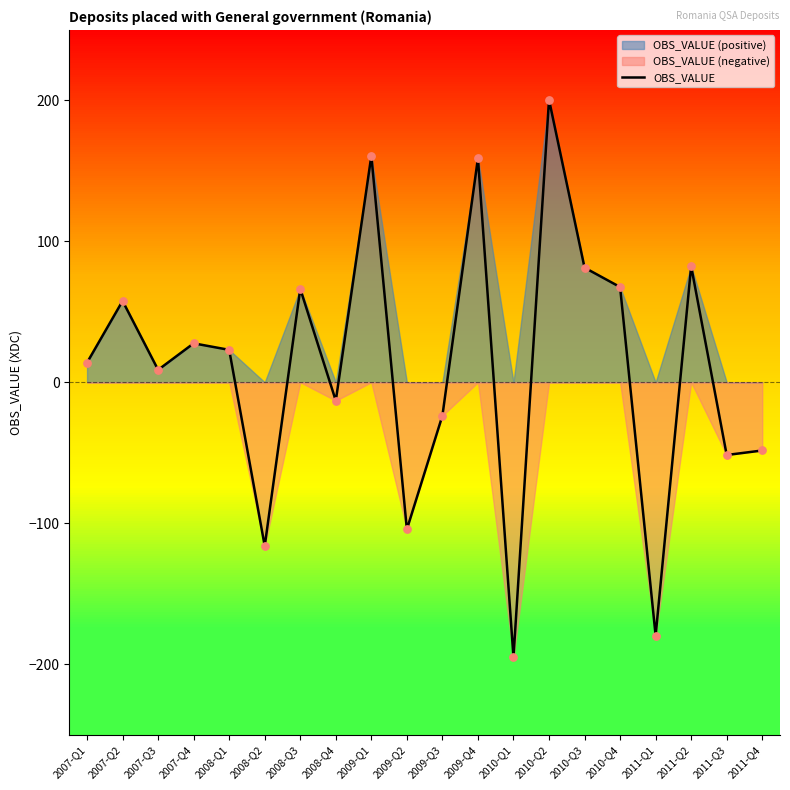

What is the change in value from 2008-Q4 to 2011-Q3?

-38.5